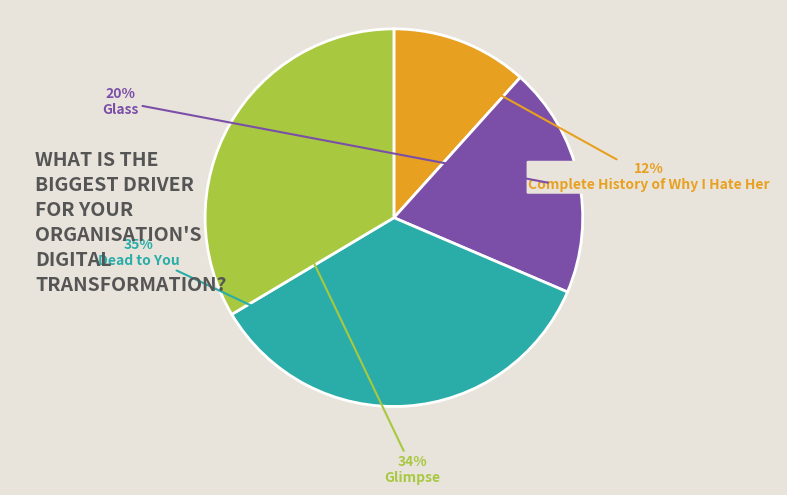

How many slices are in this pie chart?

4